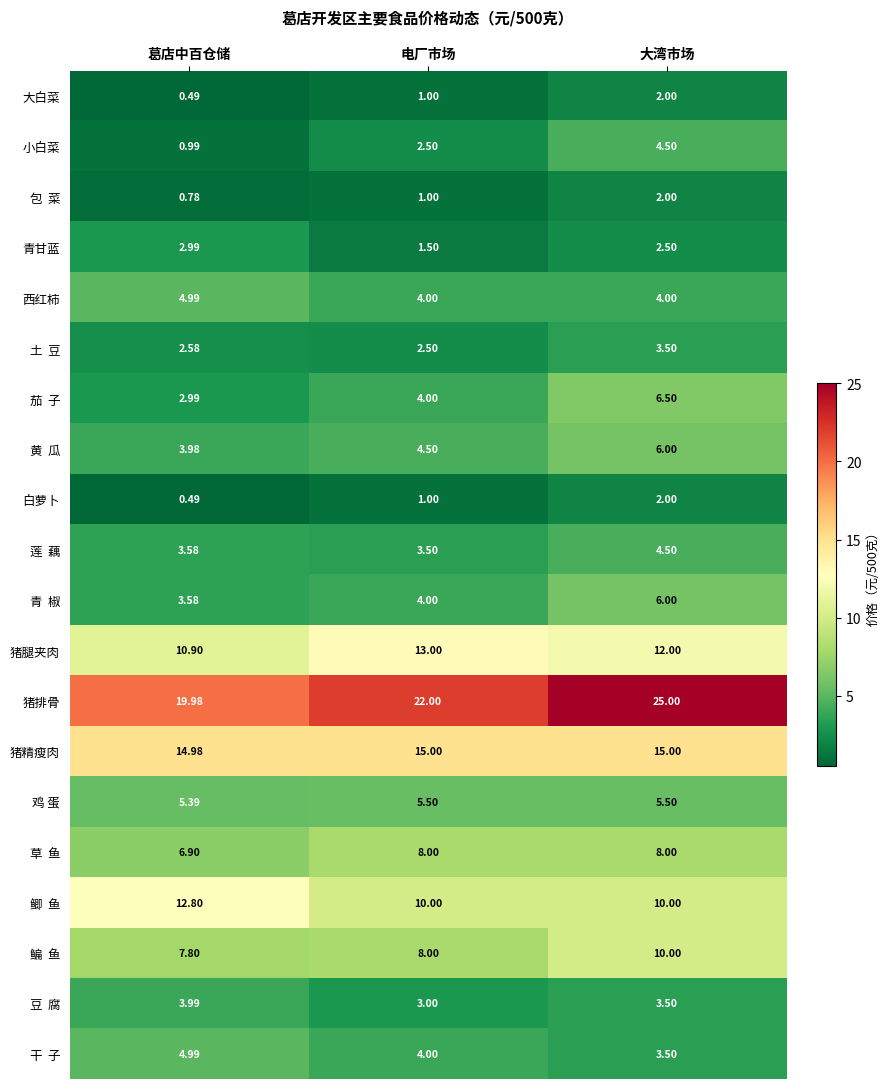

Which category has the lowest value in the 猪腿夹肉 series?

葛店中百仓储